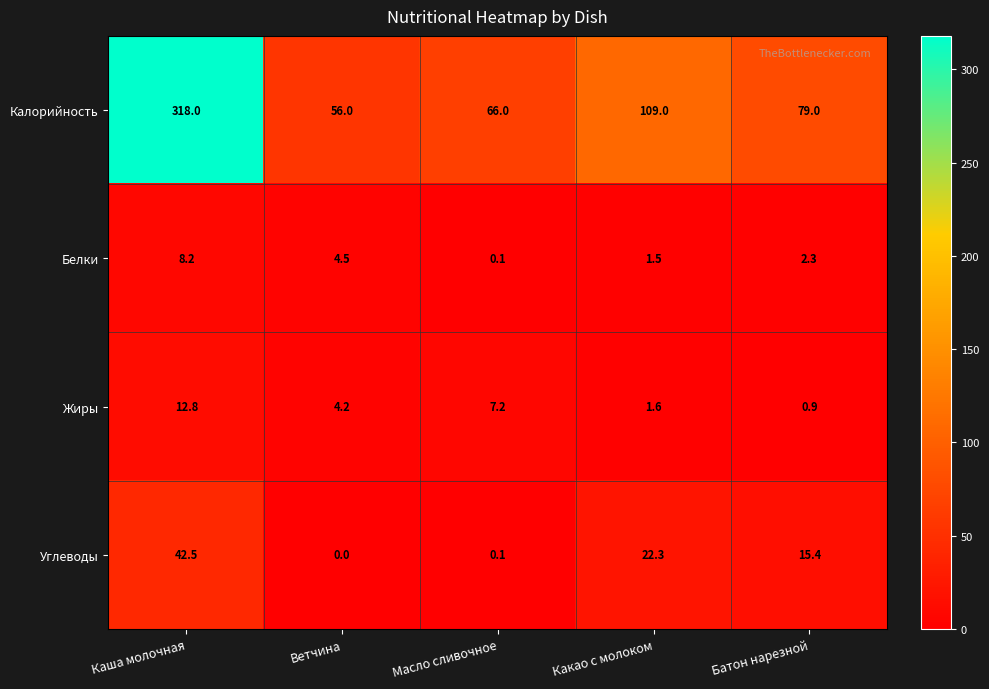

Which category has the highest value across all series?

Каша молочная